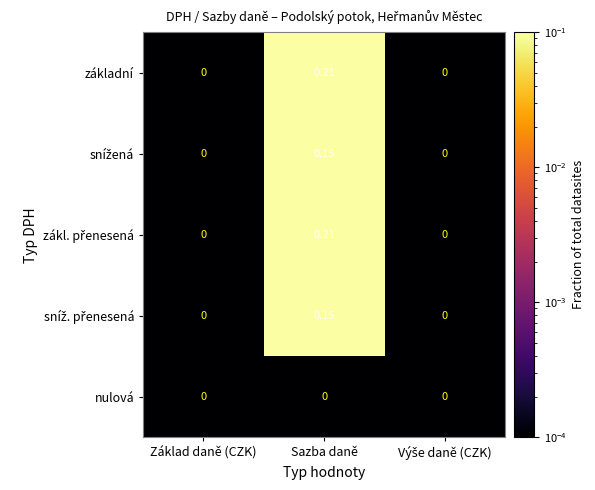

Which label corresponds to the largest value in the chart?

Sazba daně